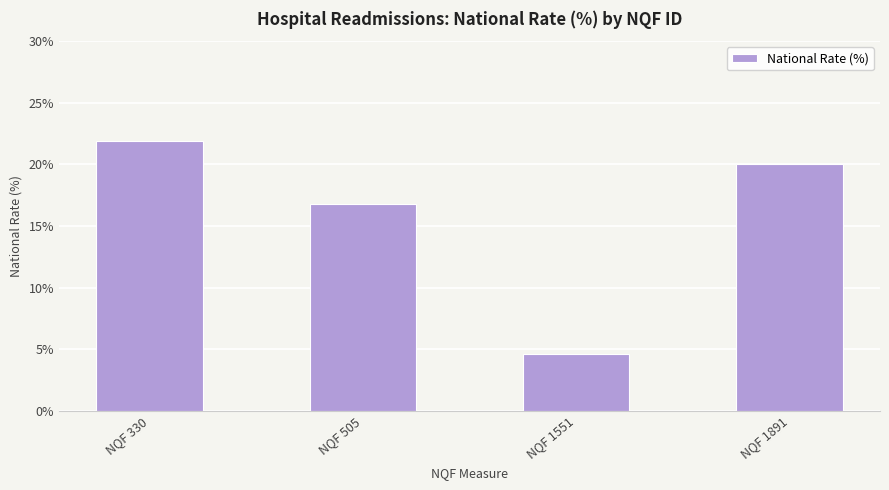

How many data points are less than 20?

2